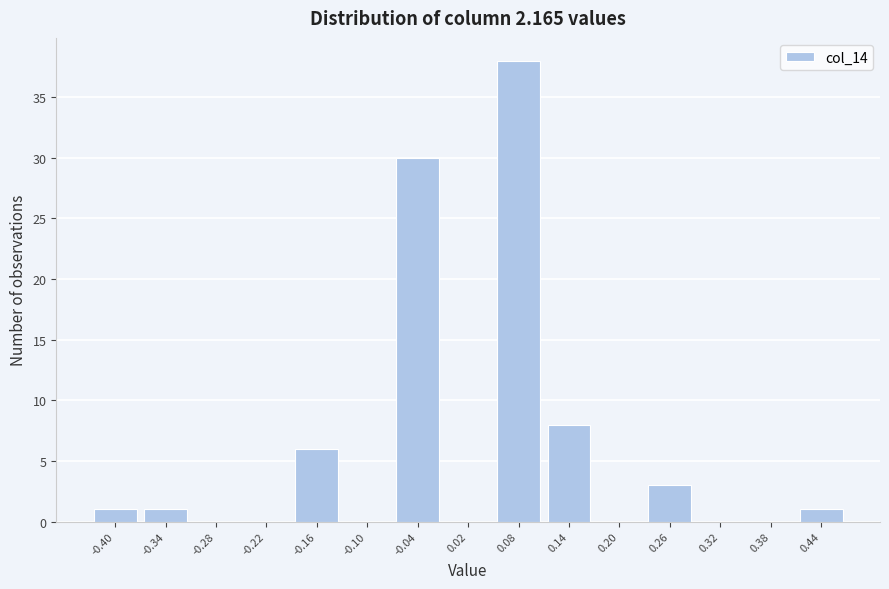

Reading left to right, transcribe all the data shown in this chart.

-0.40=1	-0.34=1	-0.28=0	-0.22=0	-0.16=6	-0.10=0	-0.04=30	0.02=0	0.08=38	0.14=8	0.20=0	0.26=3	0.32=0	0.38=0	0.44=1